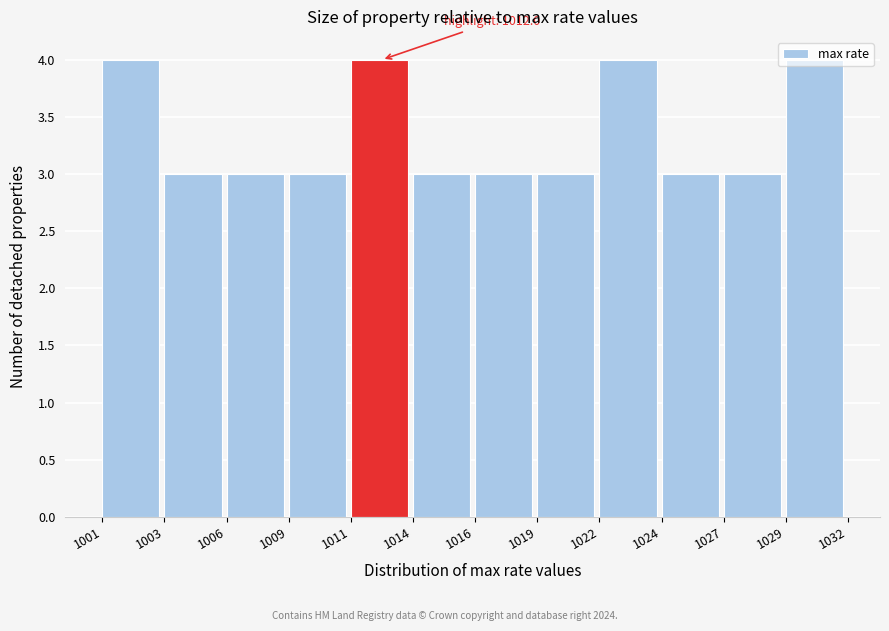

Is it true that the value at 1011 is 1?

False